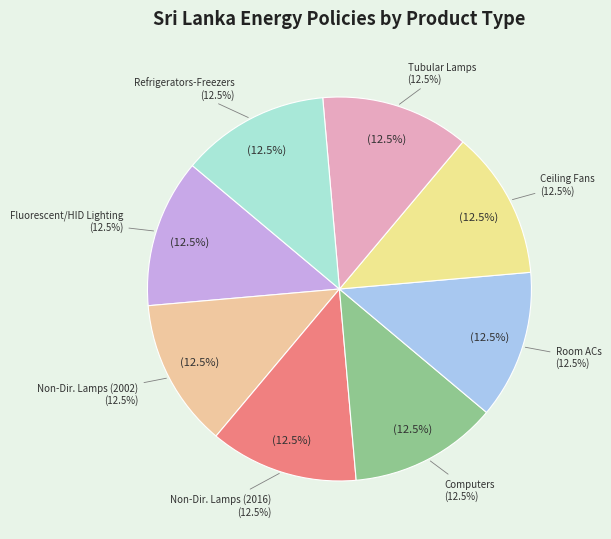

What percentage is the Refrigerators-Freezers (2020) slice, to the nearest percent?

13%